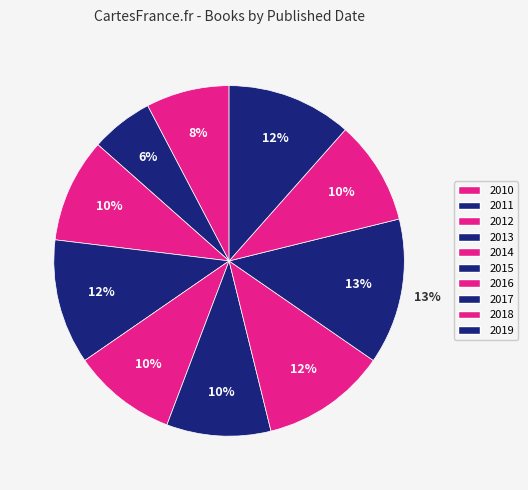

What is the smallest slice in the pie chart?

2011